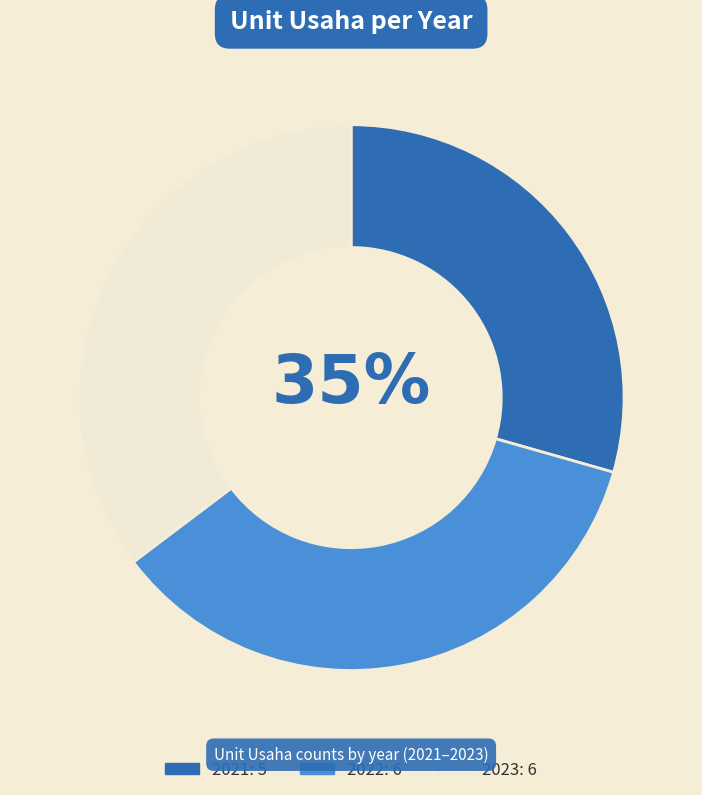

Which category has the smallest portion of the pie?

2021